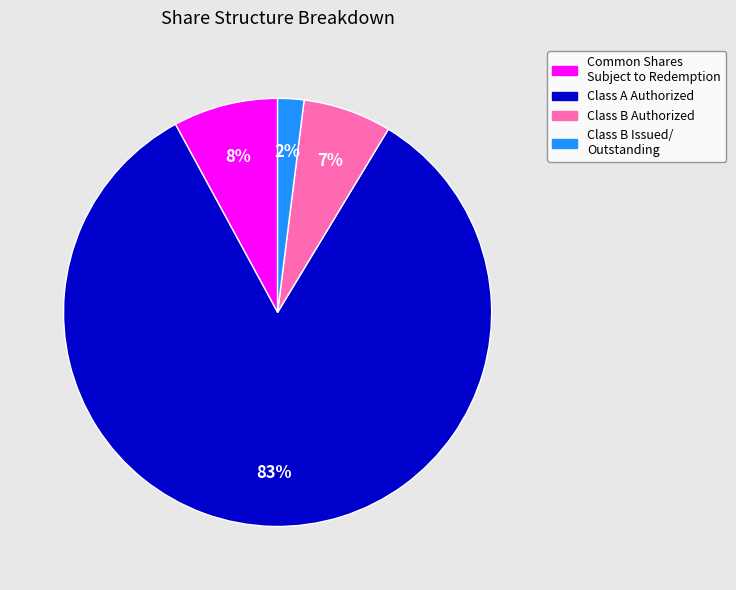

To the nearest percent, what is the difference between the largest and smallest slice percentages?

81%